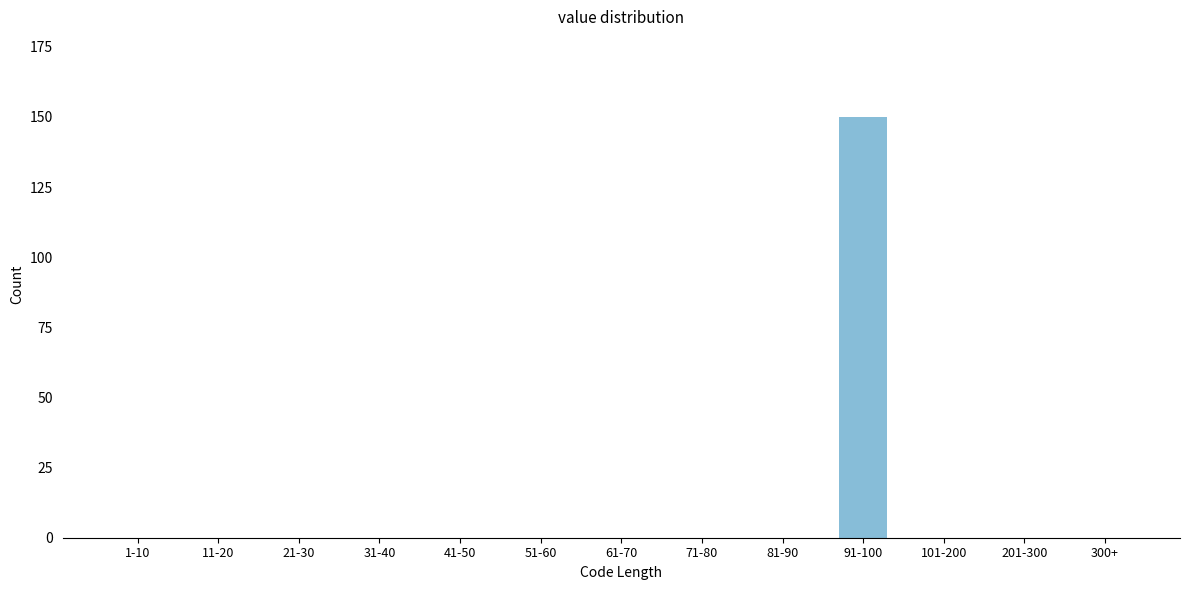

Reading left to right, what are all the values shown in this chart?

1-10=0	11-20=0	21-30=0	31-40=0	41-50=0	51-60=0	61-70=0	71-80=0	81-90=0	91-100=150	101-200=0	201-300=0	300+=0